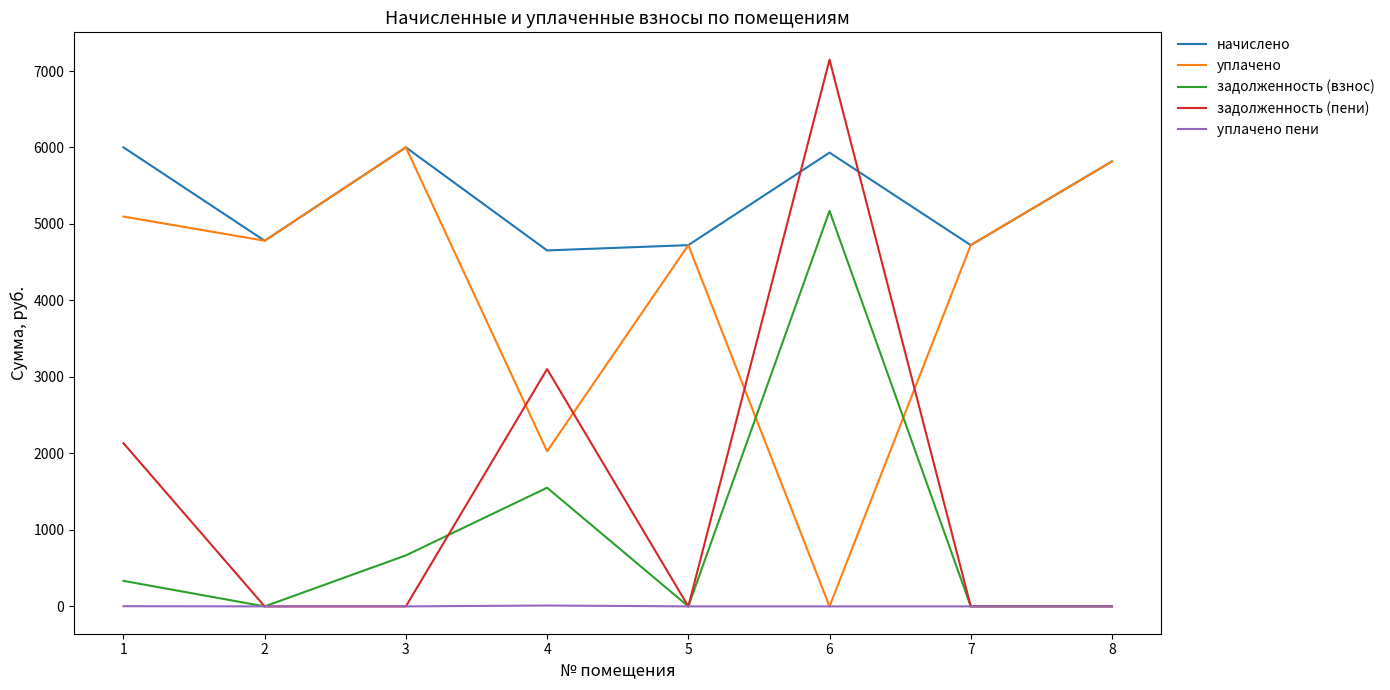

How many positive values does the уплачено series have?

7